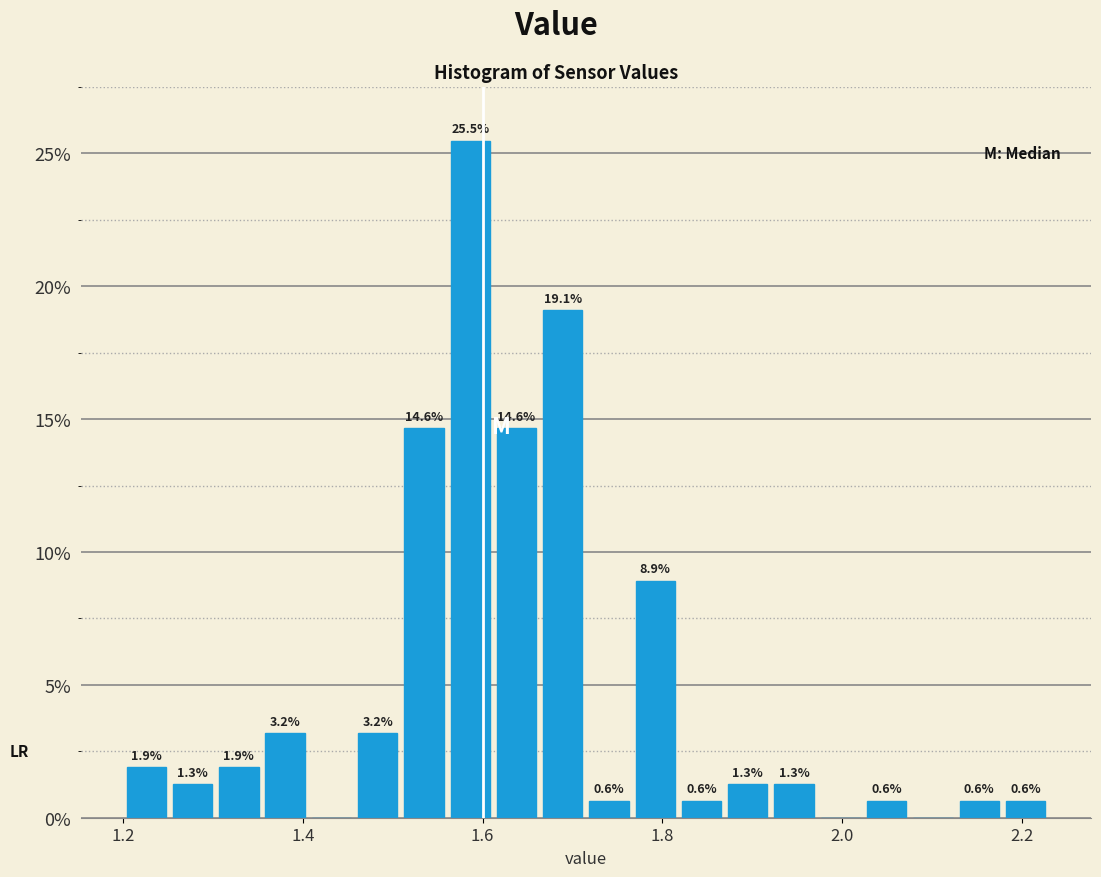

Around what value on the x-axis is the tallest bar? Give the approximate position of its centre, as read against the axis.

1.58